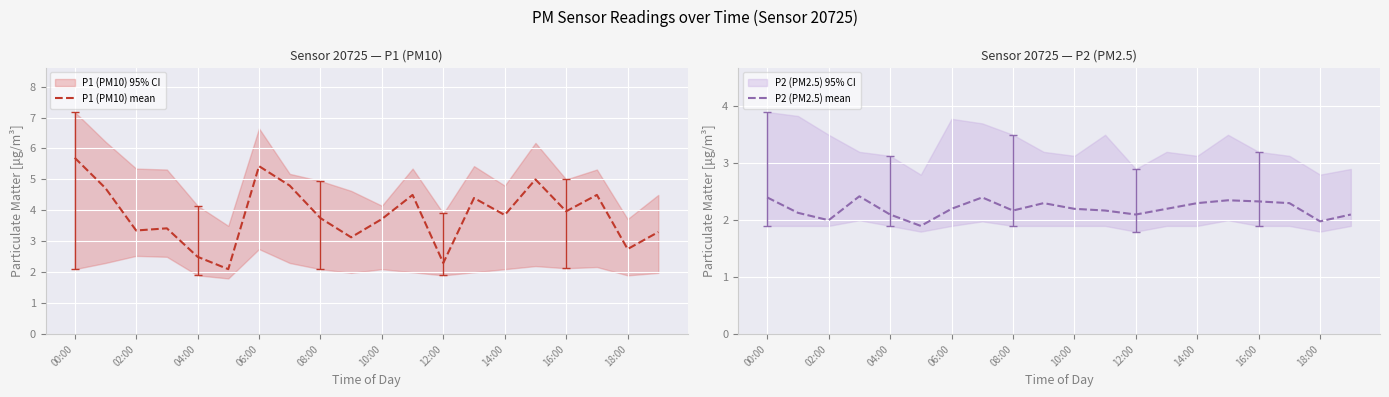

Read the P2 (PM2.5) mean value at 18:00.

2.0